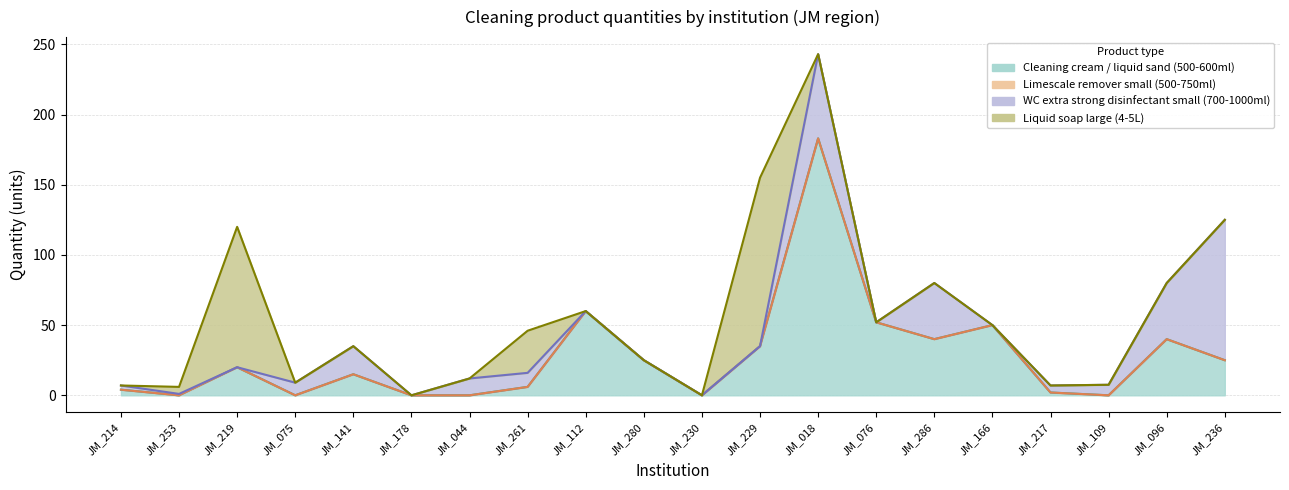

What is the difference between the second highest and minimum values in the Liquid soap large (4-5L) series?

100.0